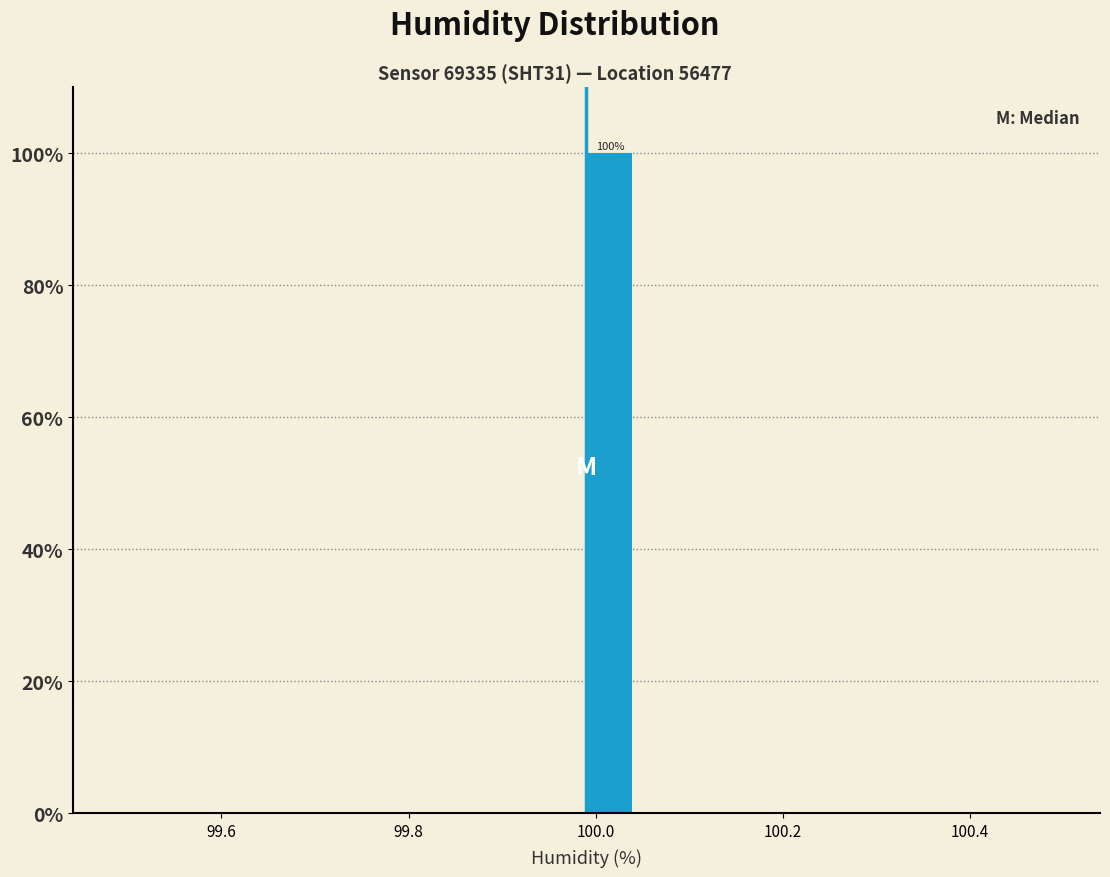

Read against the x-axis, roughly where is the centre of the tallest bar?

100.02